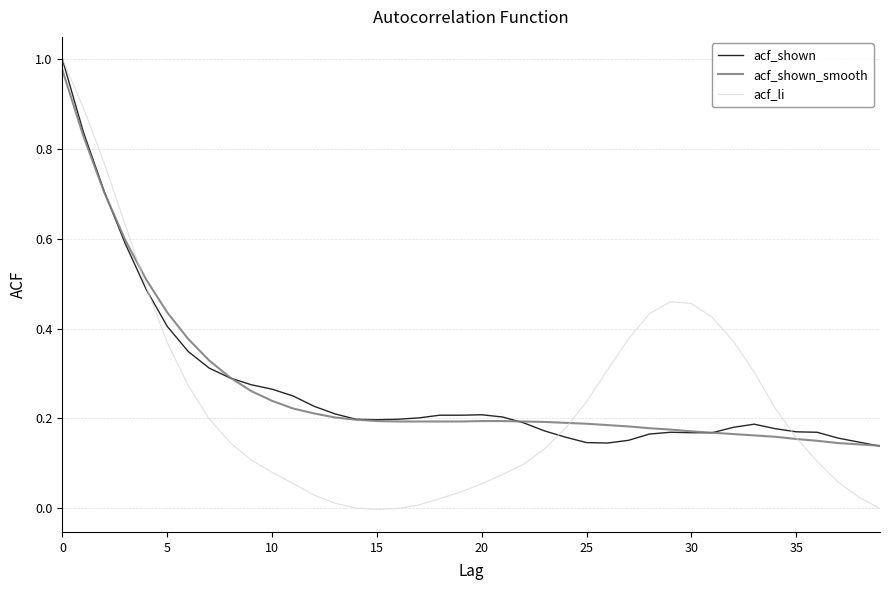

Which series has the widest spread of values?

acf_li